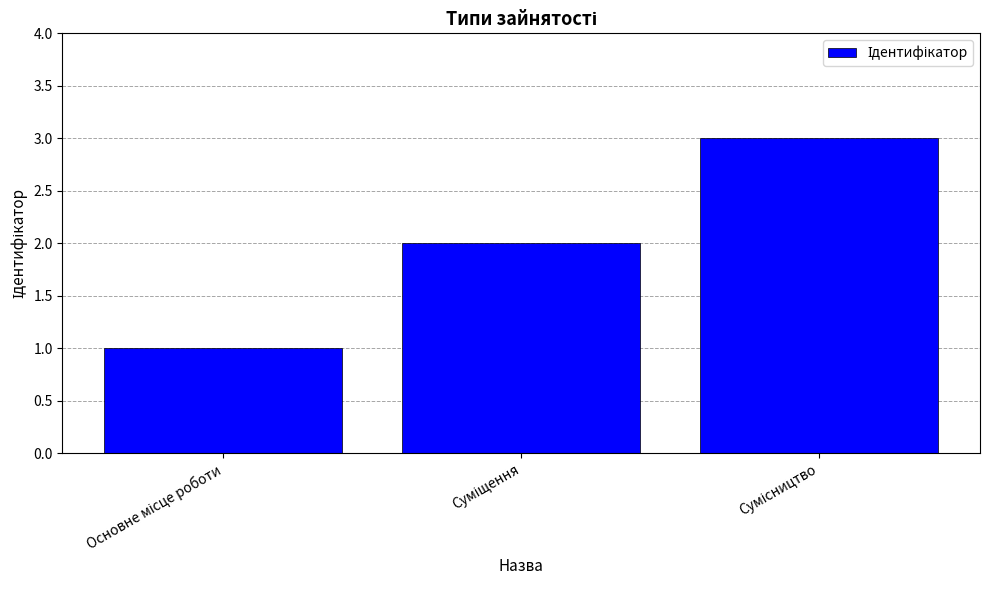

What is the greatest value displayed?

3